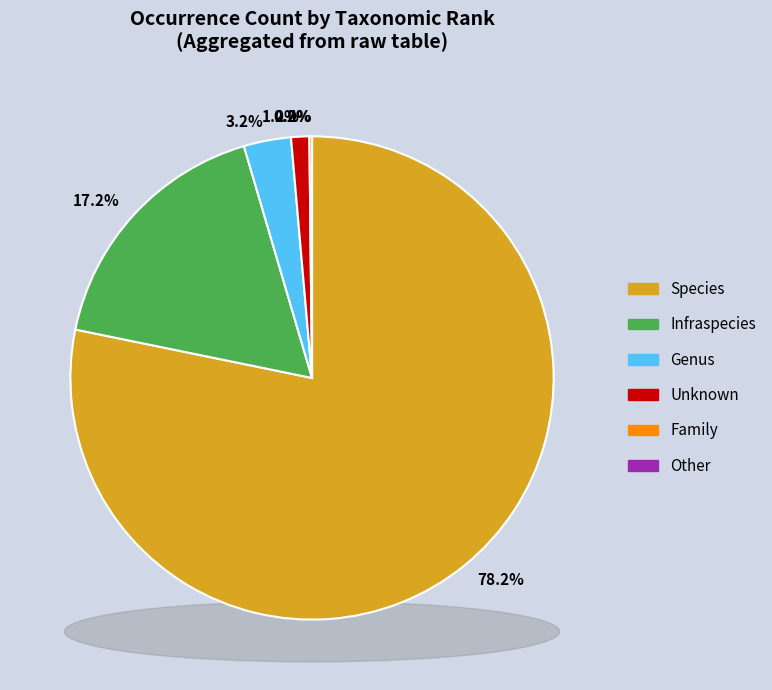

To the nearest percent, what is the average slice percentage?

17%